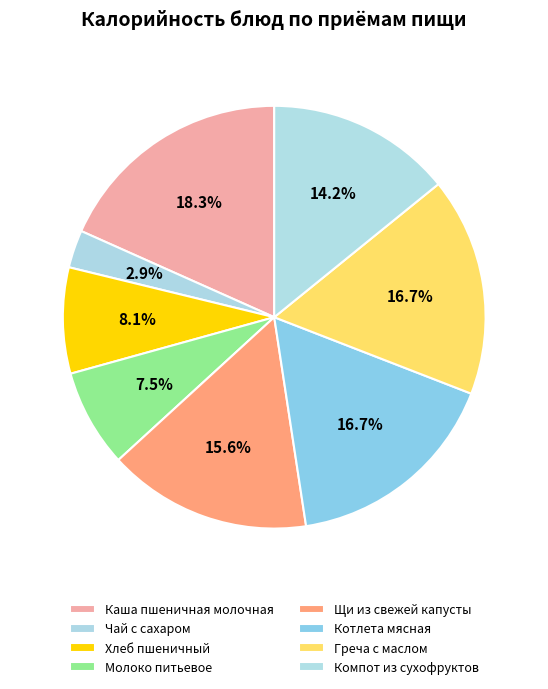

Do Котлета мясная and Каша пшеничная молочная together represent more than half of the pie?

No